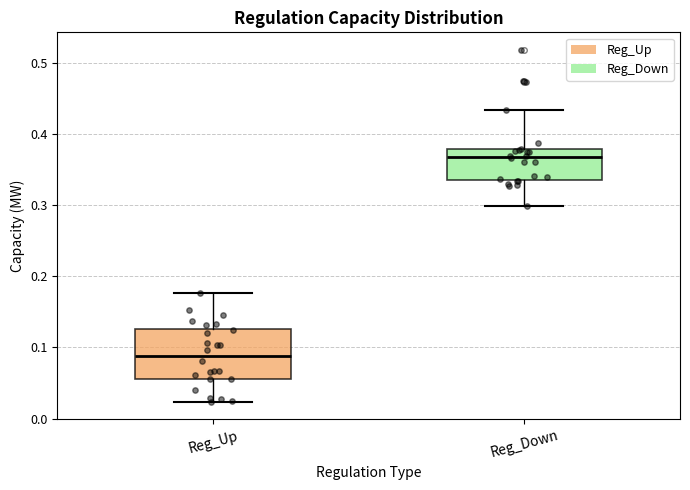

Reading left to right, transcribe this box plot: for each box, give where its median line is, the range the box spans, and where its two whiskers end, as read against the y-axis. The values are not printed on the chart, so give them approximately, as read against the axis.

Reg_Up: median 0.09, box 0.06 to 0.13, whiskers 0.02 to 0.18
Reg_Down: median 0.37, box 0.34 to 0.38, whiskers 0.30 to 0.43